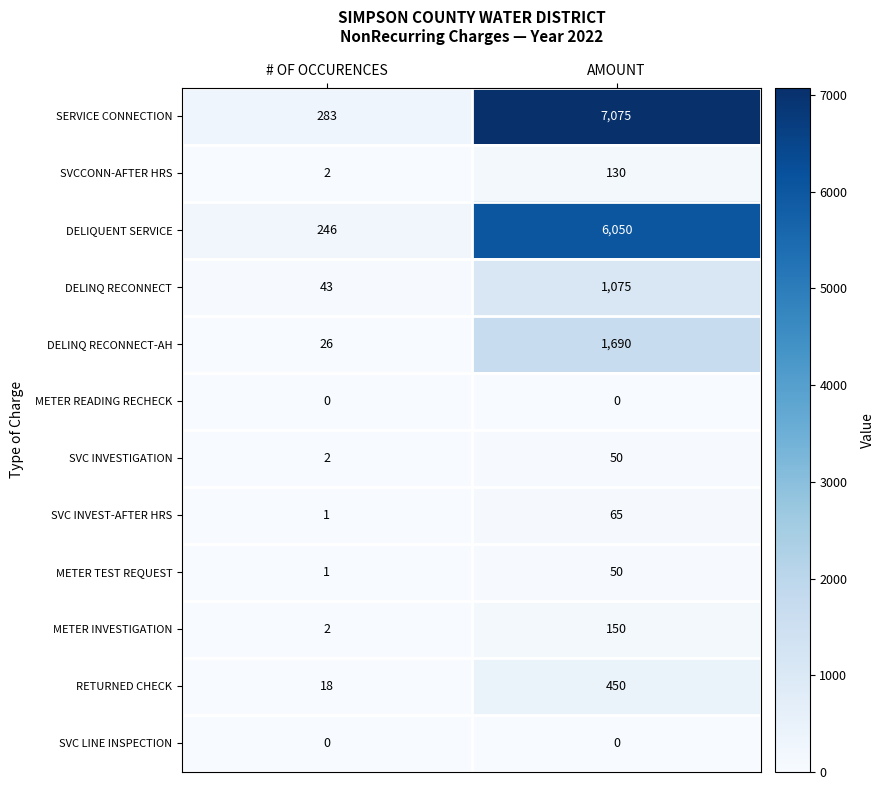

What is the total value across all series at AMOUNT?

16785